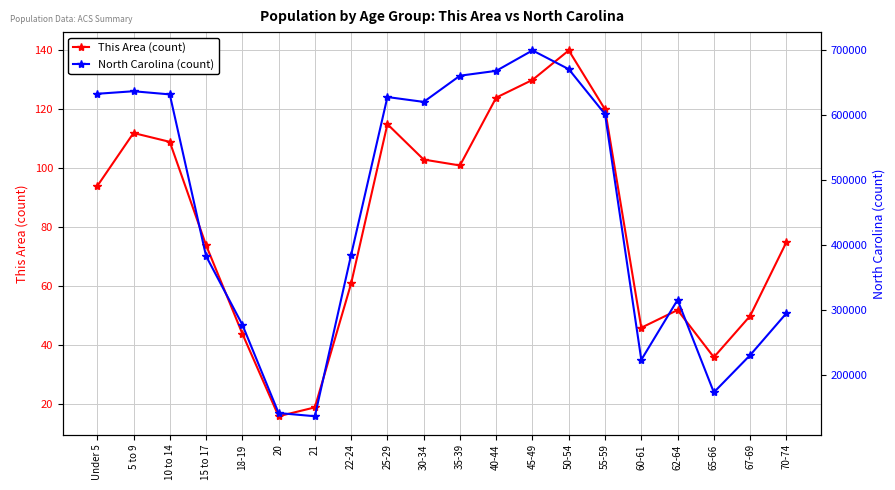

Between 60-61 and 45-49, which is larger?

45-49